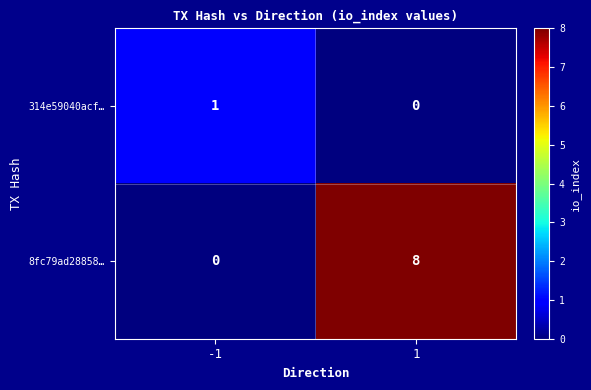

List the series in order of their overall mean, highest first.

8fc79ad28858…, 314e59040acf…